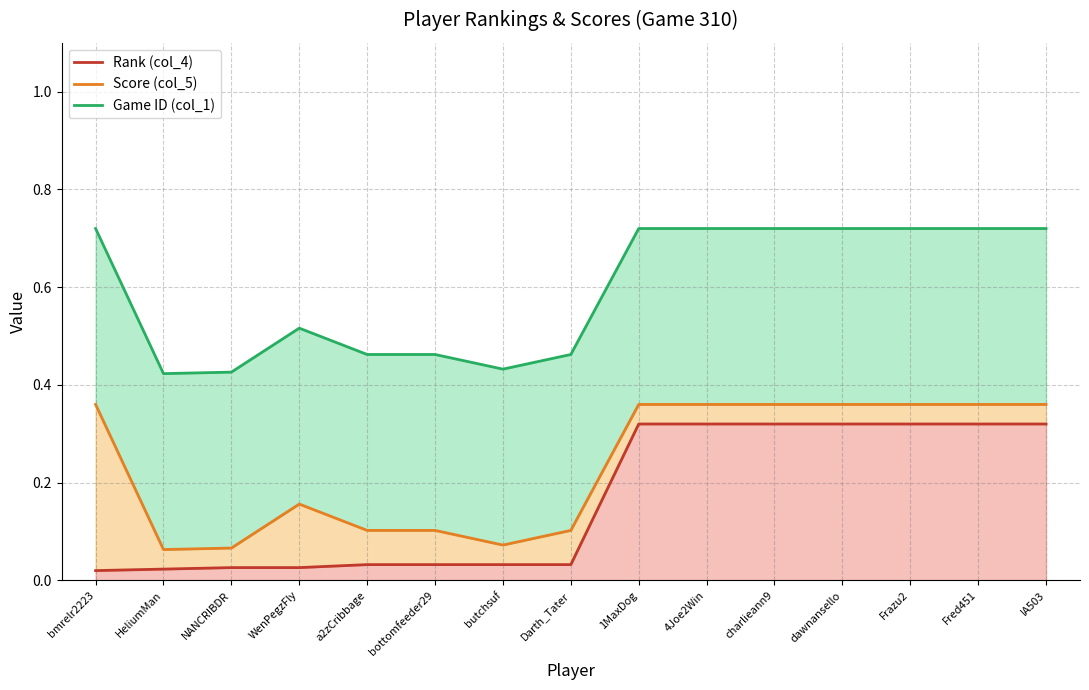

List the labels in order of Score (col_5) value, largest first.

bmrelr2223, 1MaxDog, 4Joe2Win, charlieann9, dawnansello, Frazu2, Fred451, IA503, WenPegzFly, a2zCribbage, bottomfeeder29, Darth_Tater, butchsuf, NANCRIBDR, HeliumMan